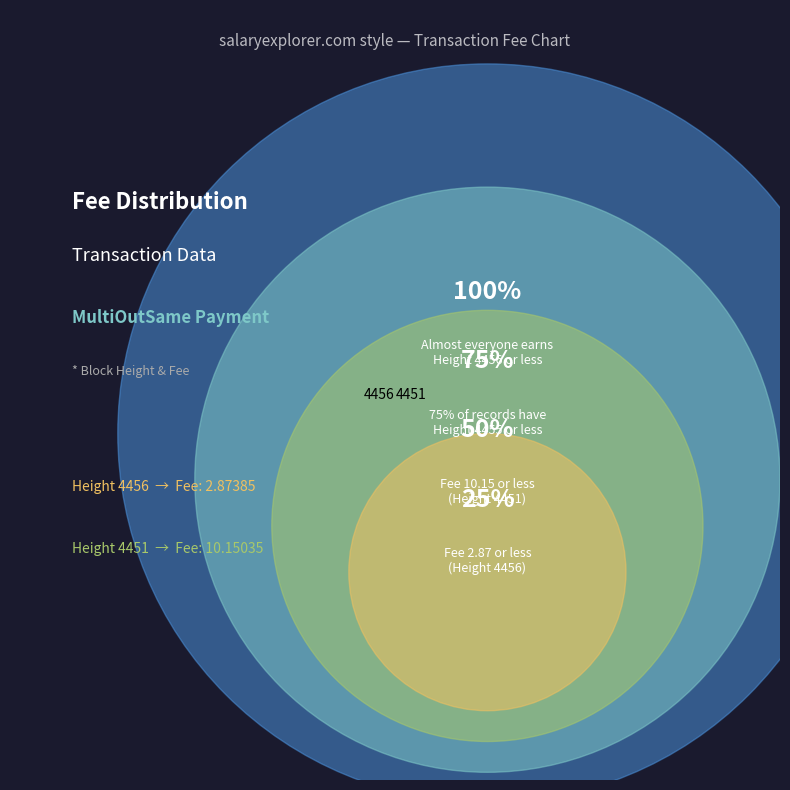

To the nearest percent, what is the combined percentage of 4451 and 4456?

100%